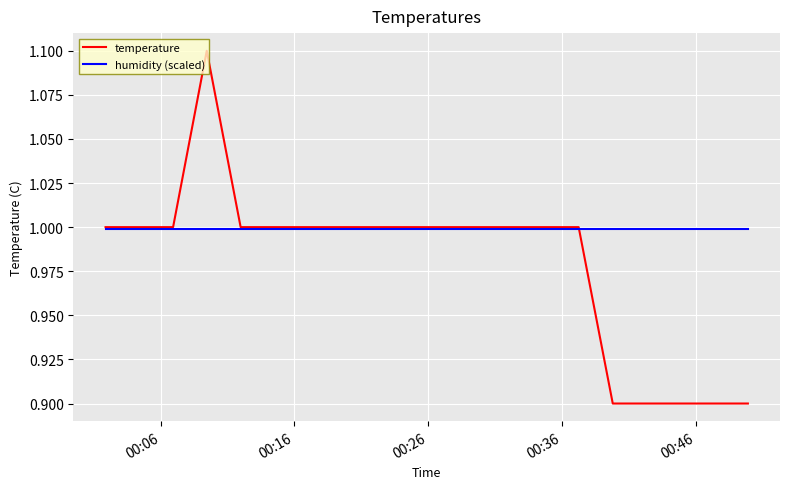

Reading left to right, what are all the values shown in this chart?

temperature: 1.0	1.0	1.0	1.1	1.0	1.0	1.0	1.0	1.0	1.0	1.0	1.0	1.0	1.0	1.0	0.9	0.9	0.9	0.9	0.9
humidity (scaled): 1.0	1.0	1.0	1.0	1.0	1.0	1.0	1.0	1.0	1.0	1.0	1.0	1.0	1.0	1.0	1.0	1.0	1.0	1.0	1.0